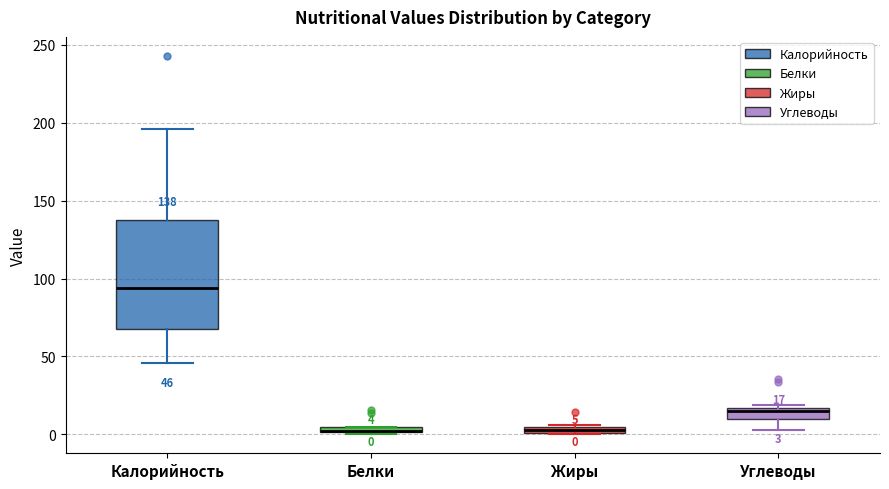

Which box is the tallest, from its lower edge to its upper edge?

Калорийность